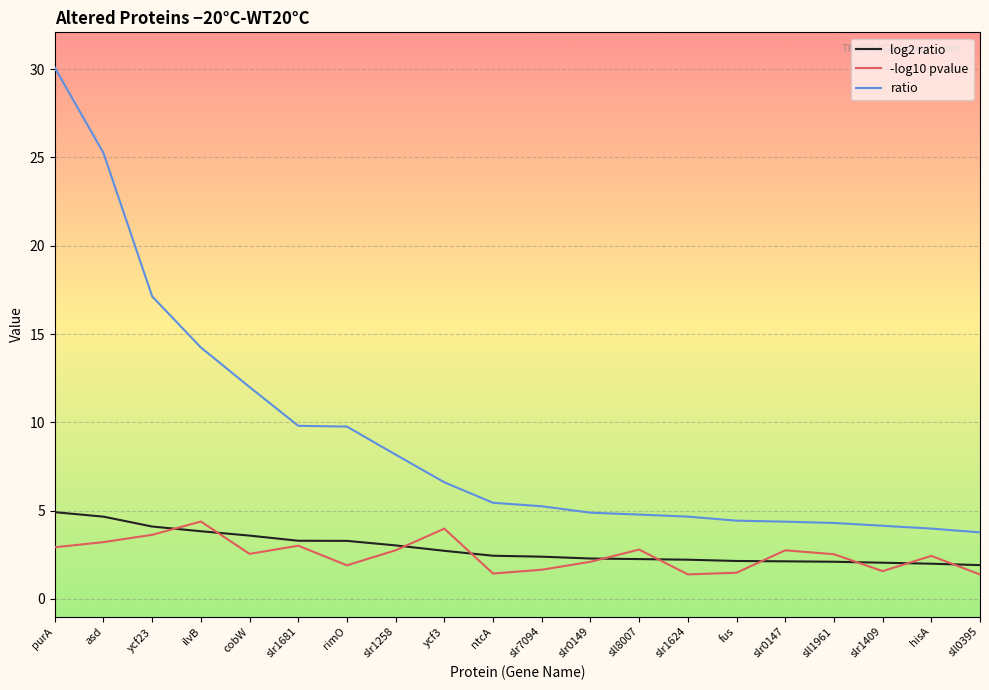

What is the total value across all series at cobW?

18.1